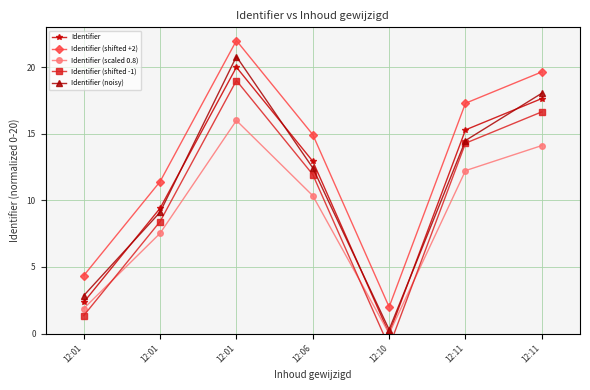

At how many categories does at least one series exceed 3?

6